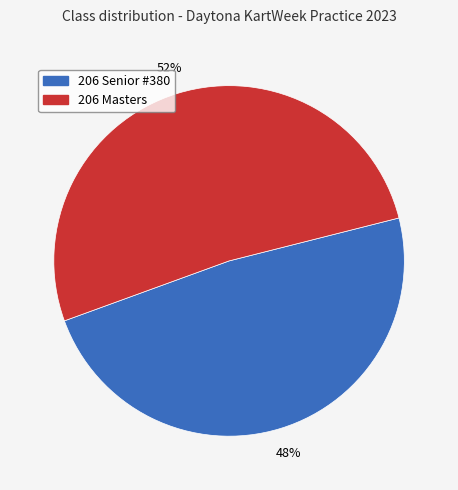

To the nearest percent, what percentage of the pie is 206 Masters?

52%